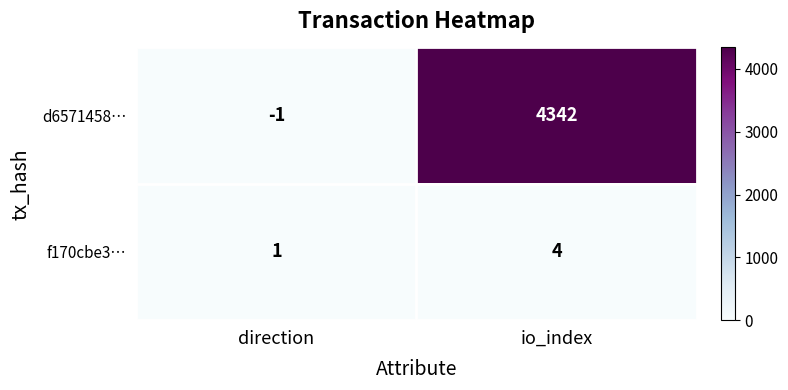

List the series in order of their peak value, lowest first.

f170cbe3…, d6571458…